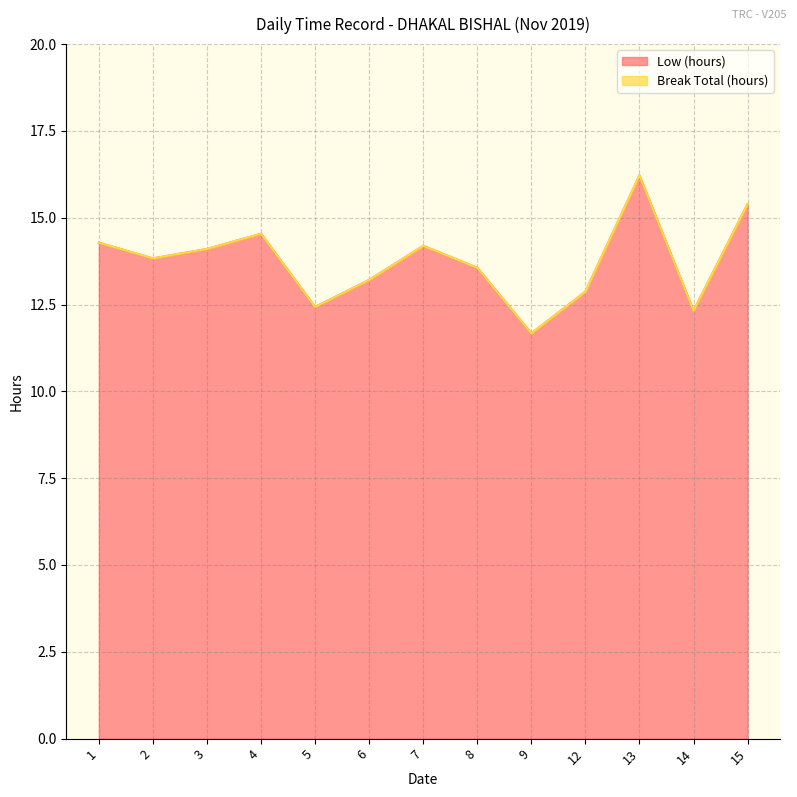

True or false: there are more than 1 points higher than both neighbors.

True